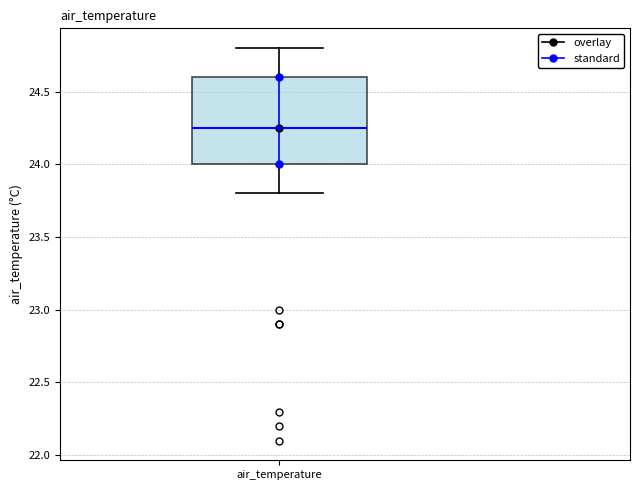

Read this box plot against the y-axis: the position of the median line, the range covered by the box, and the ends of both whiskers. The values are not printed on the chart, so give them approximately, as read against the axis.

median 24.25, box 24.00 to 24.60, whiskers 23.80 to 24.80